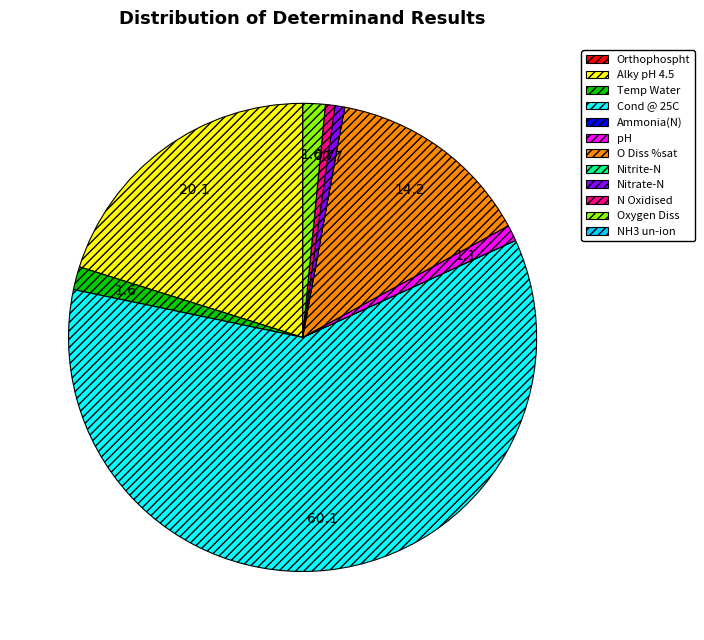

Is there any slice that represents more than half of the pie?

Yes